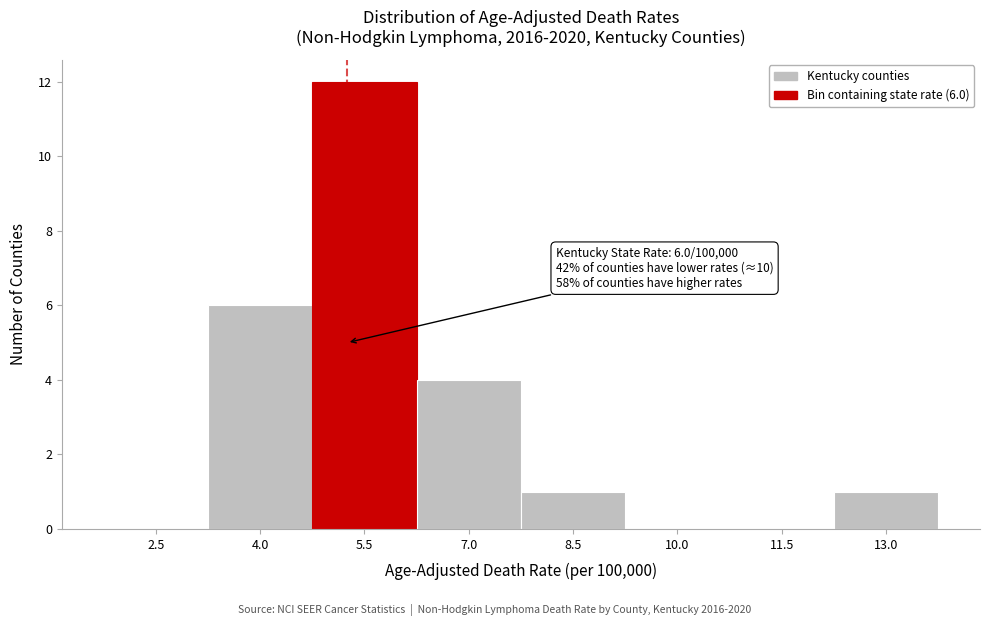

Reading left to right, list all the values displayed in this chart.

2.5=0	4.0=6	5.5=12	7.0=4	8.5=1	10.0=0	11.5=0	13.0=1